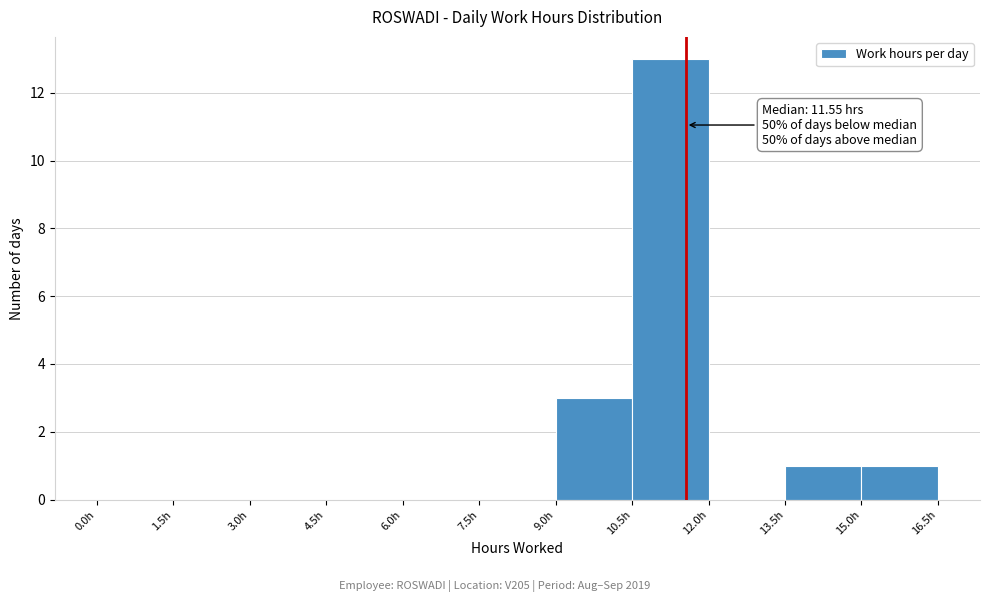

Which range on the x-axis has the tallest bar?

10.5 to 12.0